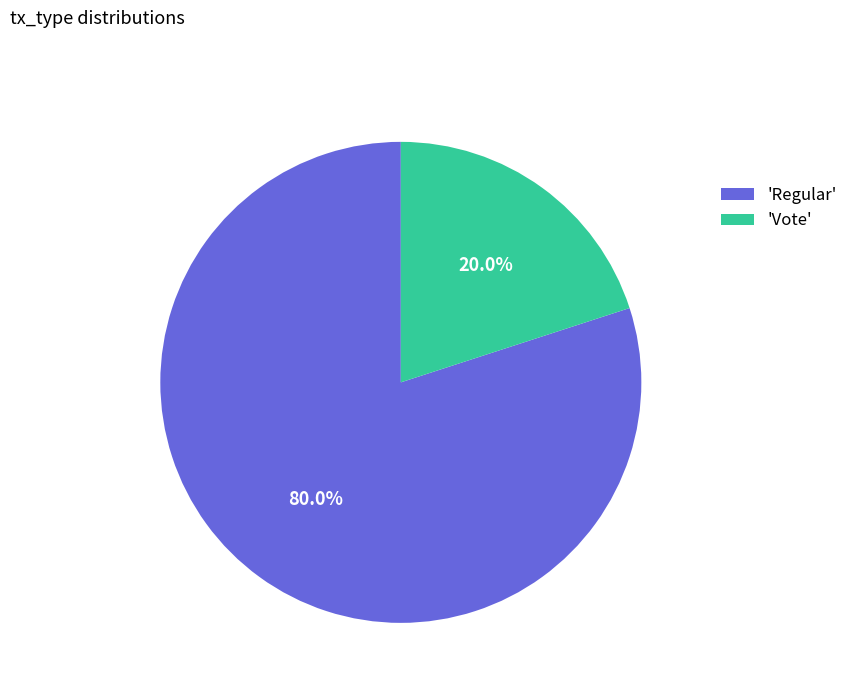

Which category has the biggest portion of the pie?

'Regular'